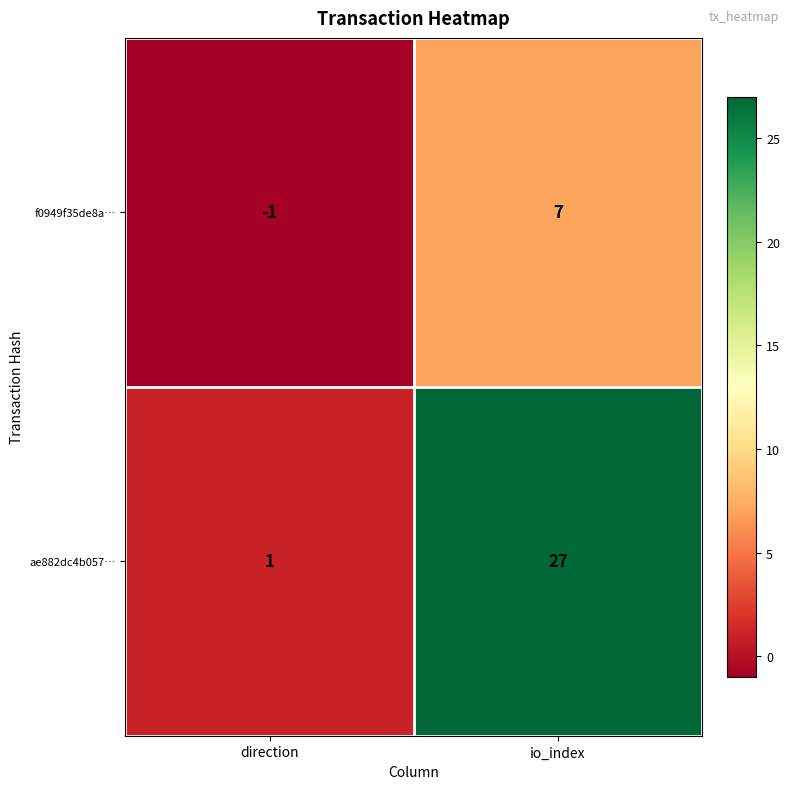

Between direction and io_index, which series saw the biggest shift?

ae882dc4b057…